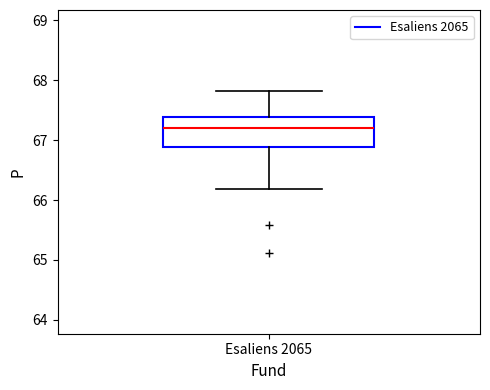

Where does the median line of the box for Esaliens 2065 sit on the y-axis? The values are not printed on the chart, so give them approximately, as read against the axis.

67.2